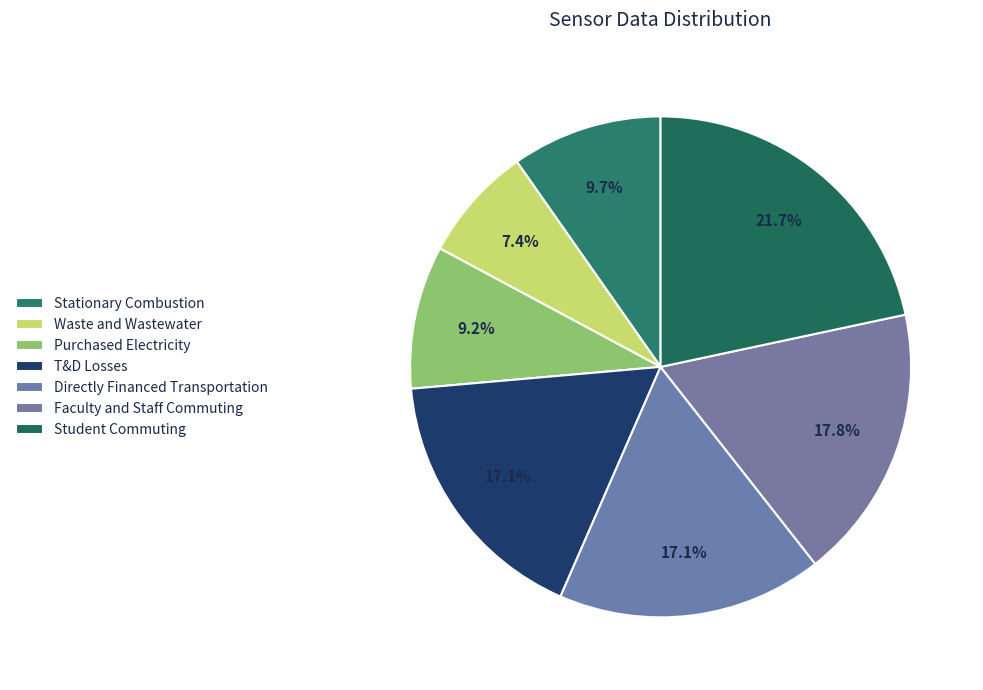

To the nearest percent, what is the average slice percentage?

14%